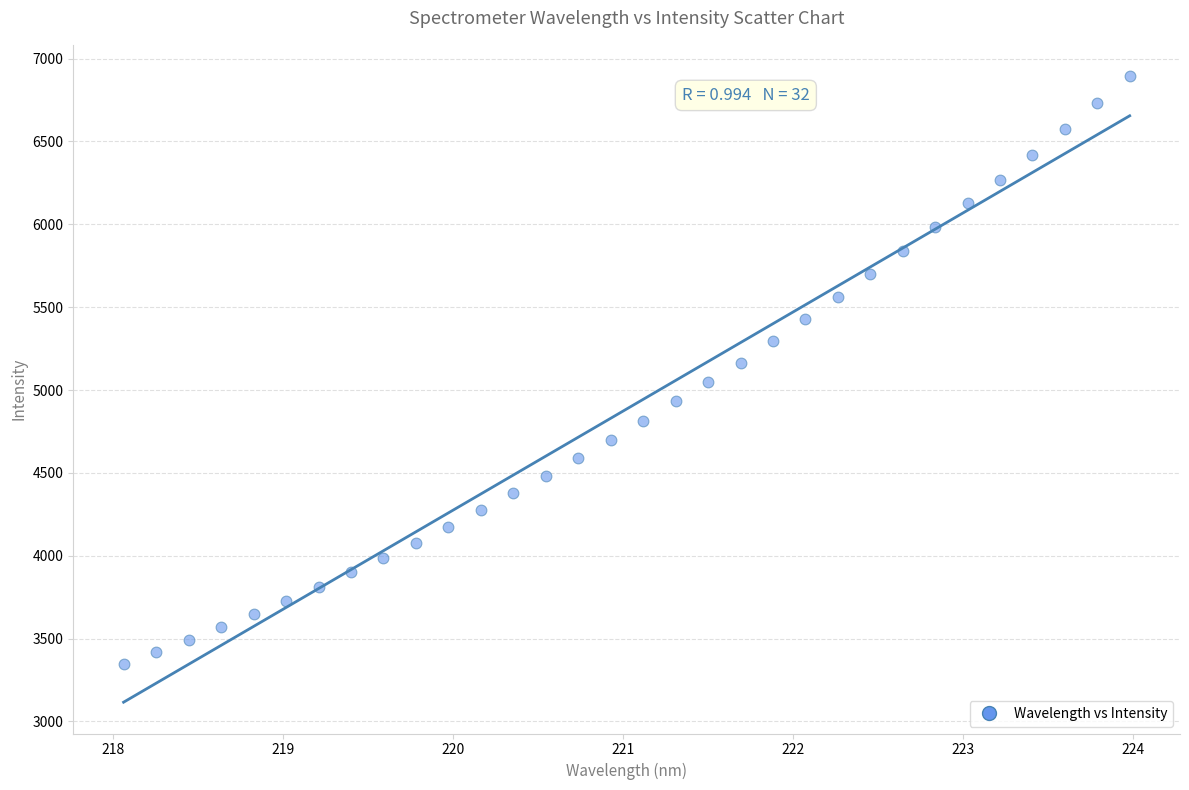

What is the range of Y values (max minus min)?

3545.9